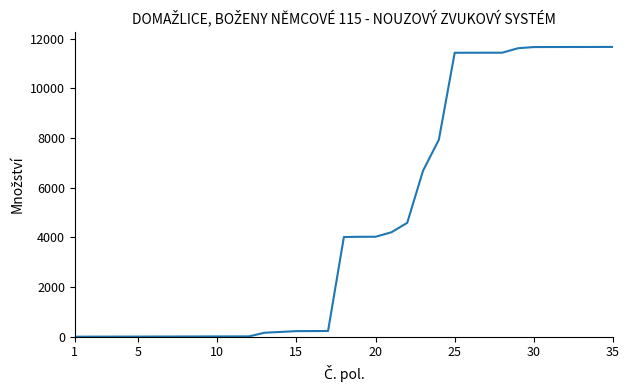

How many lines are shown in the chart?

1